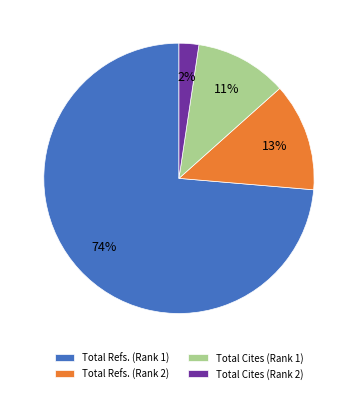

How many slices are in this pie chart?

4